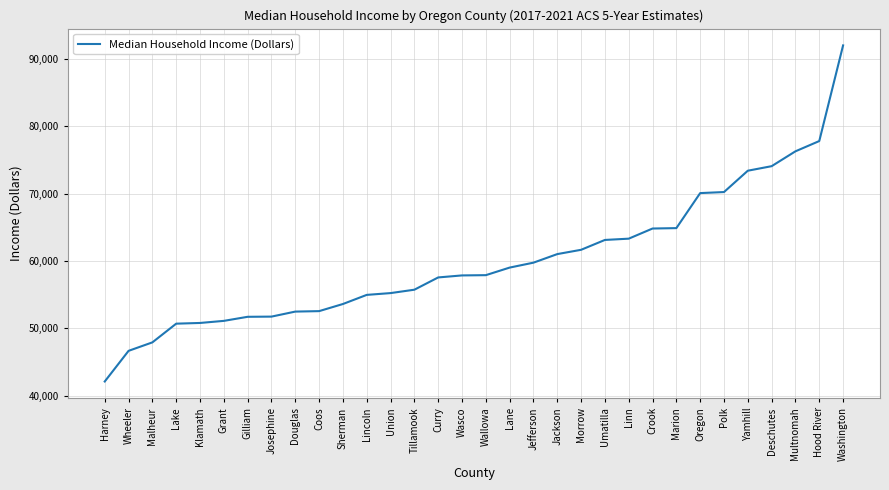

What is the ratio of the value at Linn to the value at Jefferson?

1.1